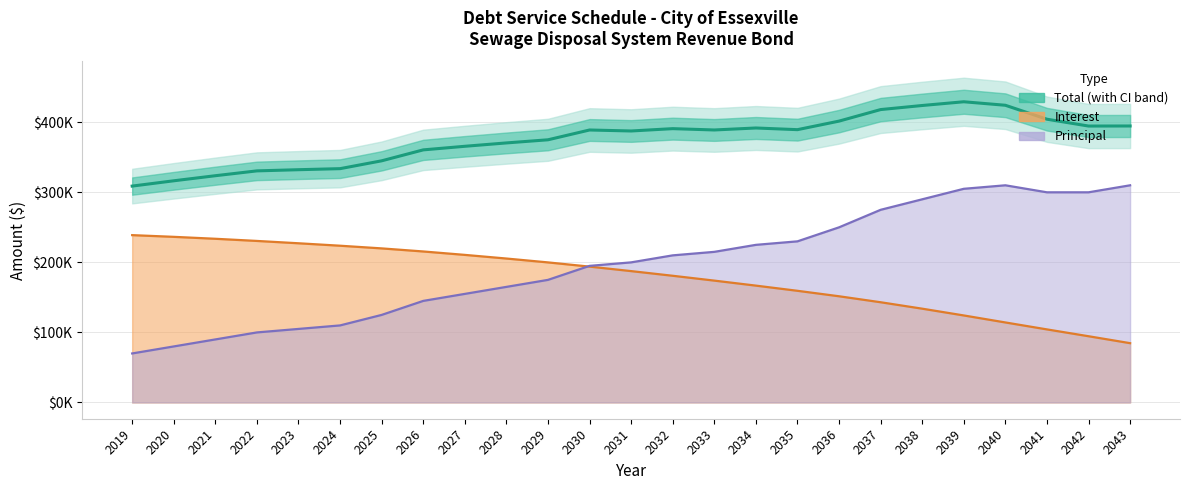

Reading left to right, list all the values displayed in this chart.

Total: 2019=308875	2020=316438	2021=323675	2022=330587	2023=332256	2024=333762	2025=344943	2026=360556	2027=365681	2028=370481	2029=374956	2030=388943	2031=387525	2032=390862	2033=388965	2034=391806	2035=389412	2036=401612	2037=418081	2038=423900	2039=429231	2040=424237	2041=404325	2042=394575	2043=394662
Interest: 2019=238875	2020=236438	2021=233675	2022=230586	2023=227256	2024=223762	2025=219943	2026=215556	2027=210681	2028=205481	2029=199956	2030=193943	2031=187524	2032=180862	2033=173956	2034=166806	2035=159412	2036=151612	2037=143081	2038=133900	2039=124231	2040=114237	2041=104325	2042=94575	2043=84662
Principal: 2019=70000	2020=80000	2021=90000	2022=100000	2023=105000	2024=110000	2025=125000	2026=145000	2027=155000	2028=165000	2029=175000	2030=195000	2031=200000	2032=210000	2033=215000	2034=225000	2035=230000	2036=250000	2037=275000	2038=290000	2039=305000	2040=310000	2041=300000	2042=300000	2043=310000